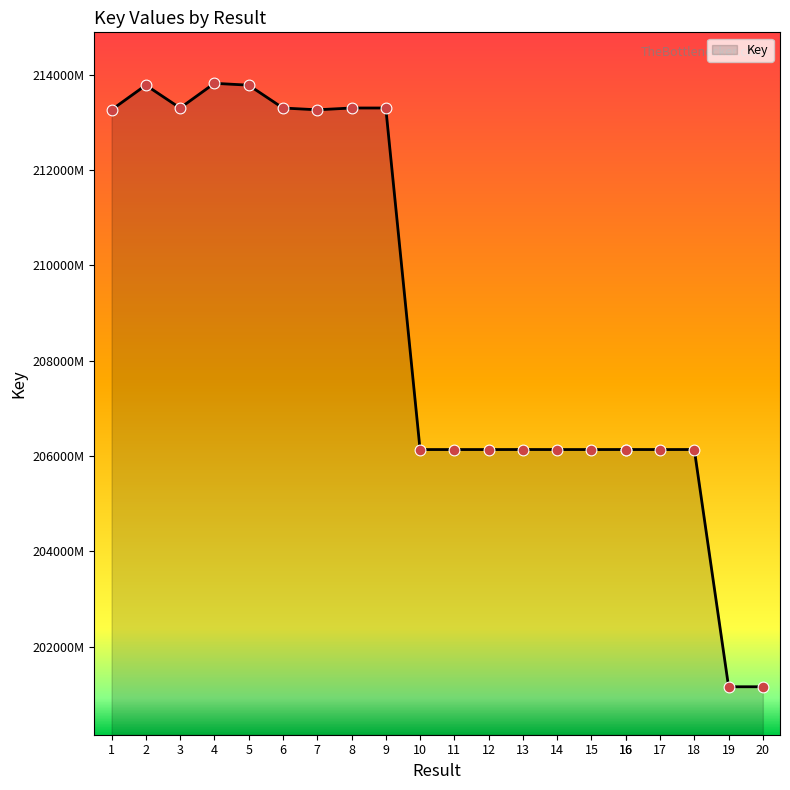

What is the change in value from 15 to 20?

-4975031